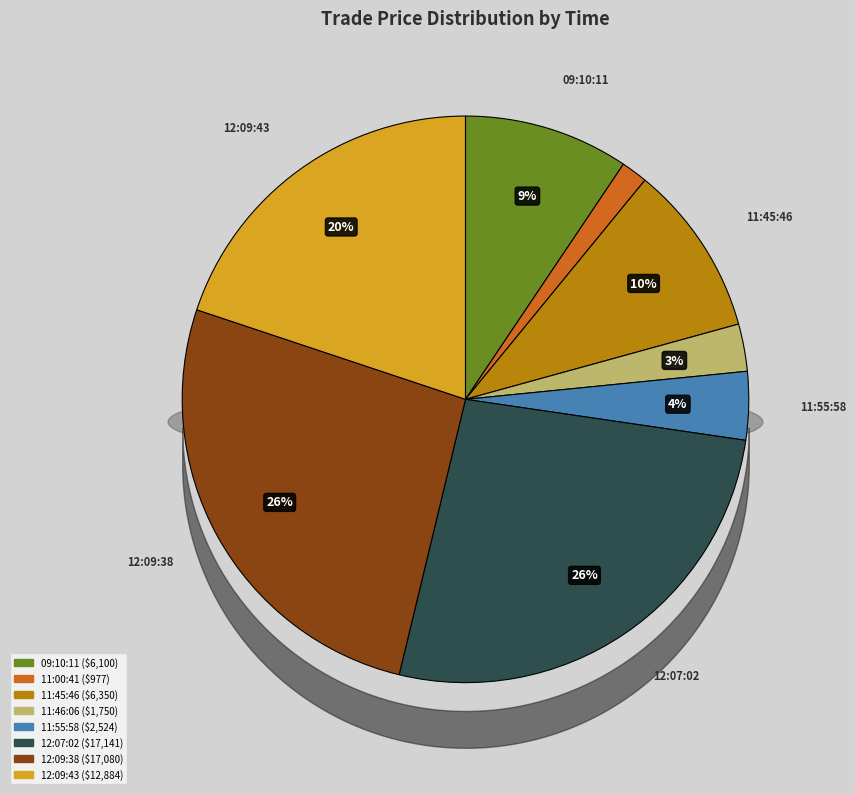

Rank the categories by value from highest to lowest.

12:07:02, 12:09:38, 12:09:43, 11:45:46, 09:10:11, 11:55:58, 11:46:06, 11:00:41